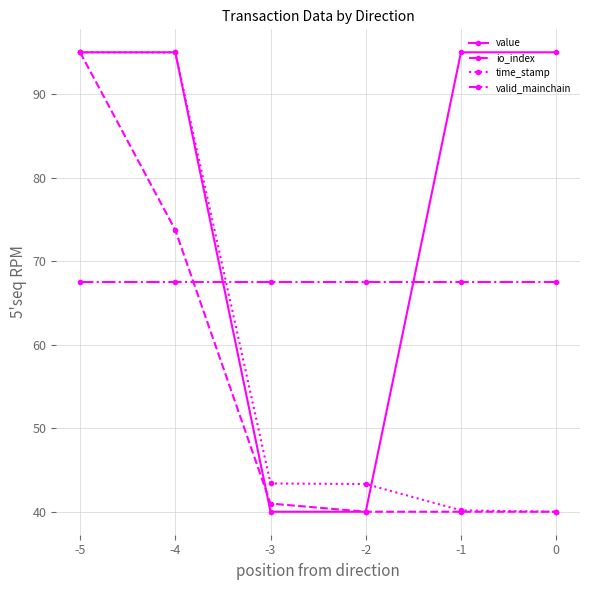

What is the approximate value of value at 0?

95.0